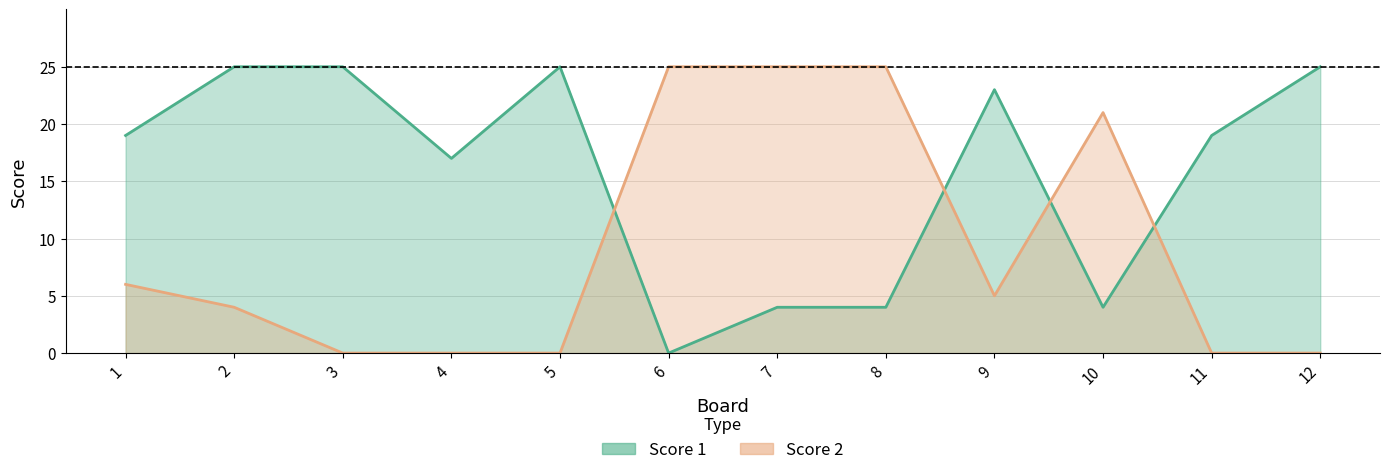

Rank the series at 4 from highest to lowest value.

Score 1, Score 2